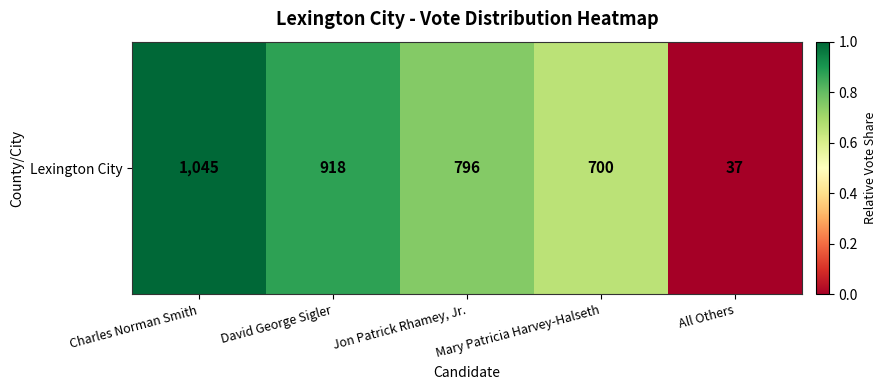

The value at Mary Patricia Harvey-Halseth is 0.2. True or false?

False